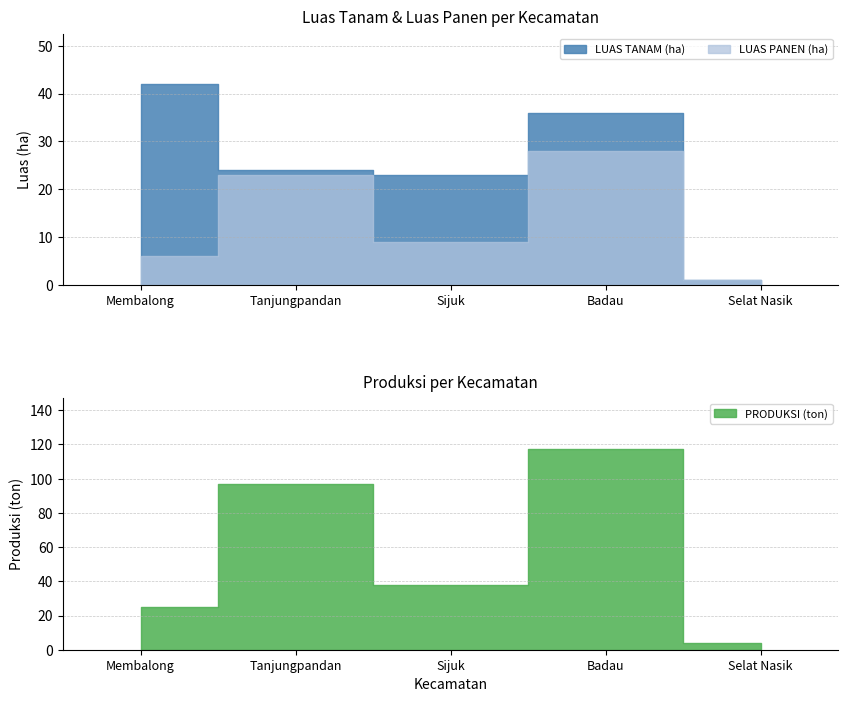

The value of LUAS PANEN (ha) at Membalong is 9.6. True or false?

False